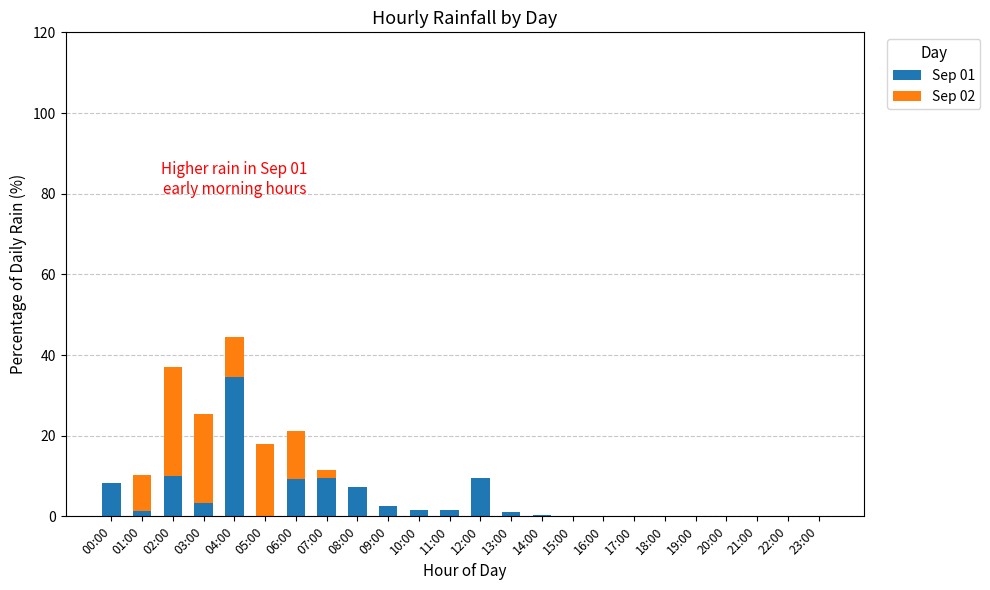

What is the sum of all Sep 01 values?

100.0